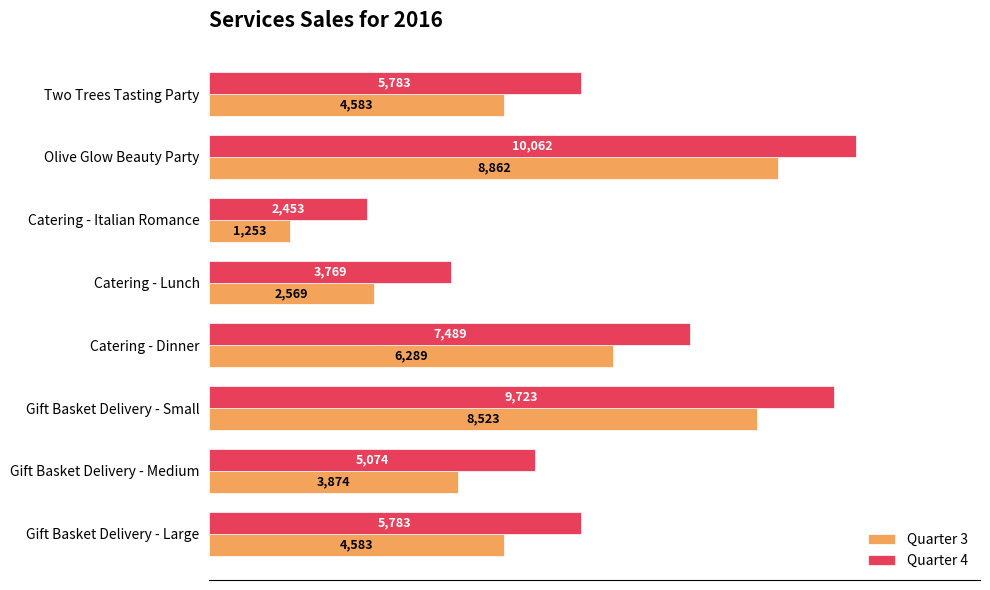

What is the spread (max minus min) of values at Gift Basket Delivery - Medium?

1200